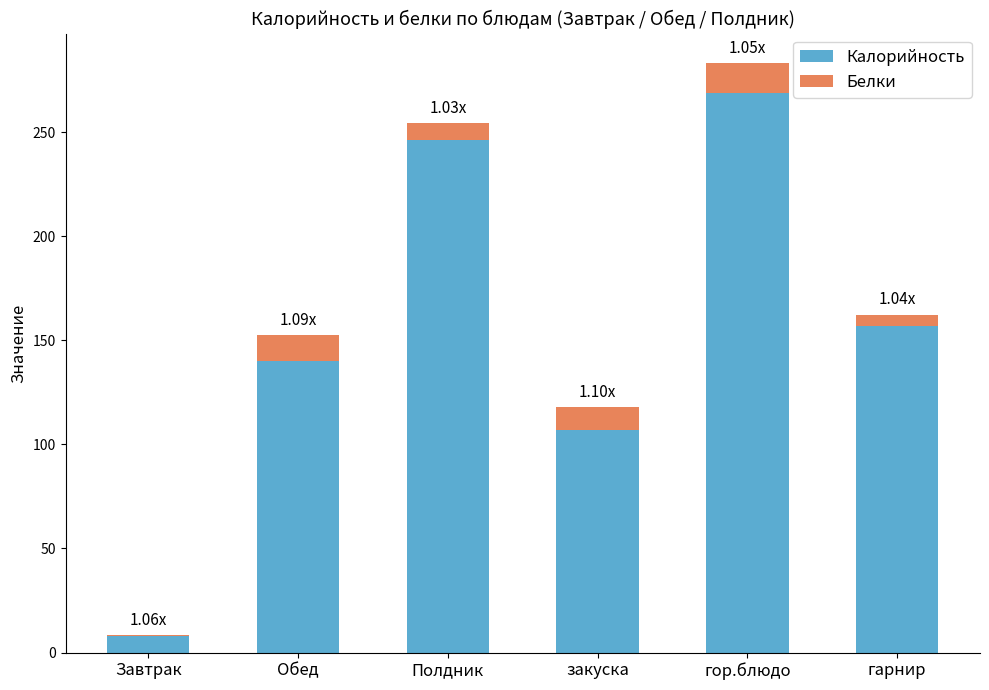

What is the sum of the Калорийность values at закуска and Обед?

247.0